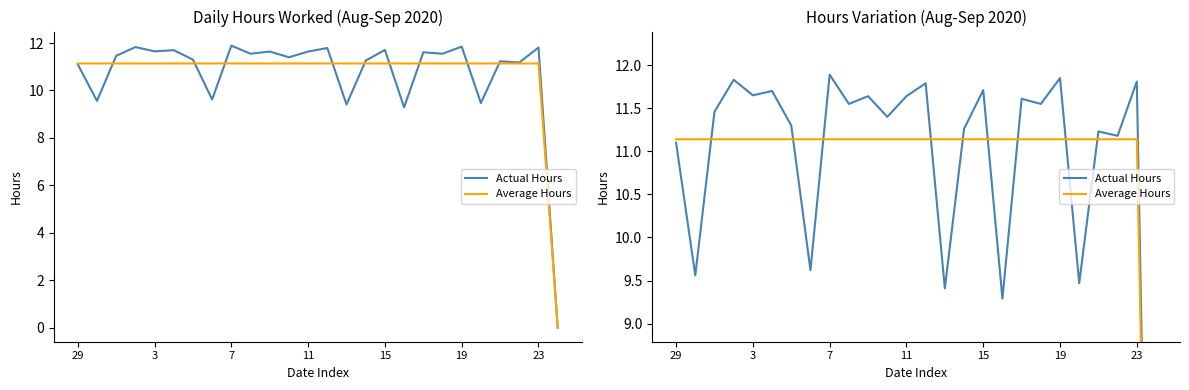

Reading left to right, list all the values displayed in this chart.

Actual Hours: 11.1	9.6	11.5	11.8	11.7	11.7	11.3	9.6	11.9	11.6	11.6	11.4	11.6	11.8	9.4	11.3	11.7	9.3	11.6	11.6	11.8	9.5	11.2	11.2	11.8	0.0
Average Hours: 11.1	11.1	11.1	11.1	11.1	11.1	11.1	11.1	11.1	11.1	11.1	11.1	11.1	11.1	11.1	11.1	11.1	11.1	11.1	11.1	11.1	11.1	11.1	11.1	11.1	0.0